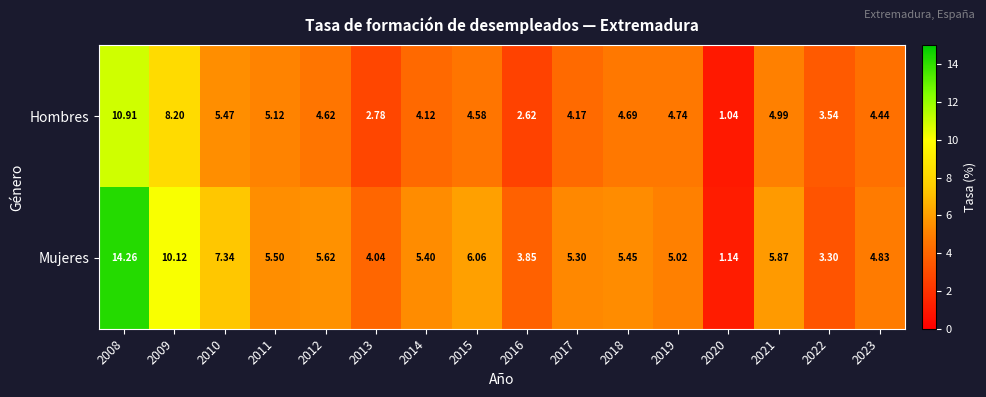

Which series has the largest total across all categories?

Mujeres